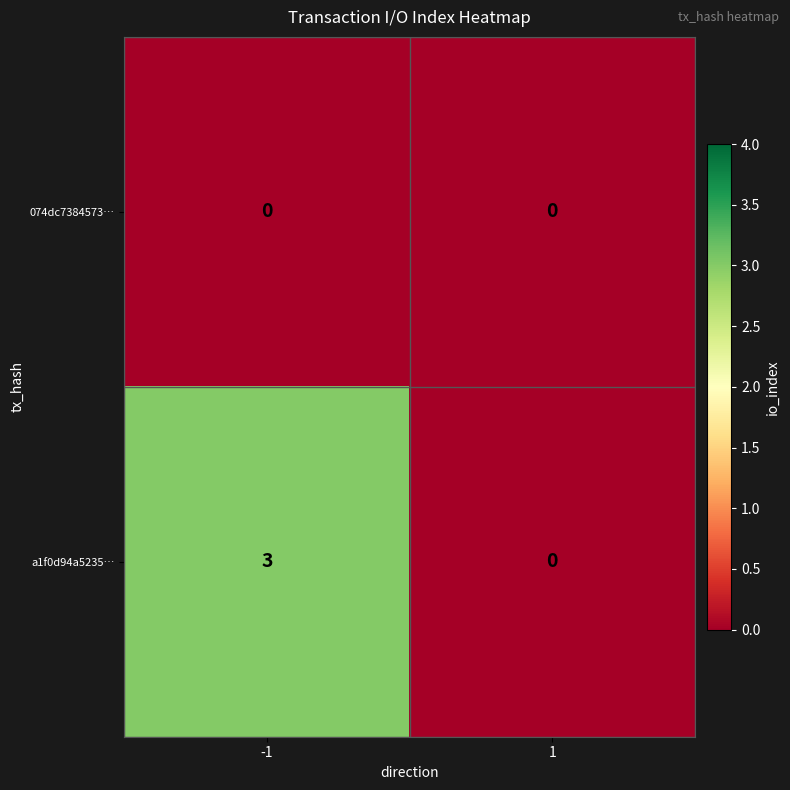

Is it true that a1f0d94a5235… equals 3 at -1?

True